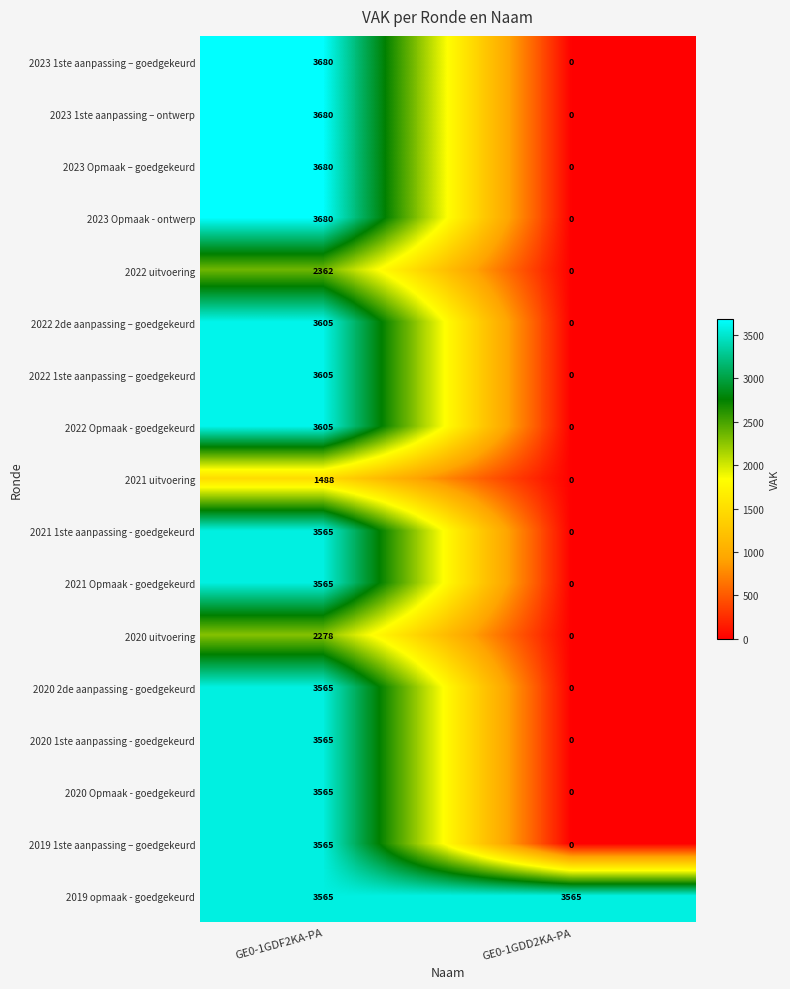

What is the total value across all series at GE0-1GDF2KA-PA?

56618